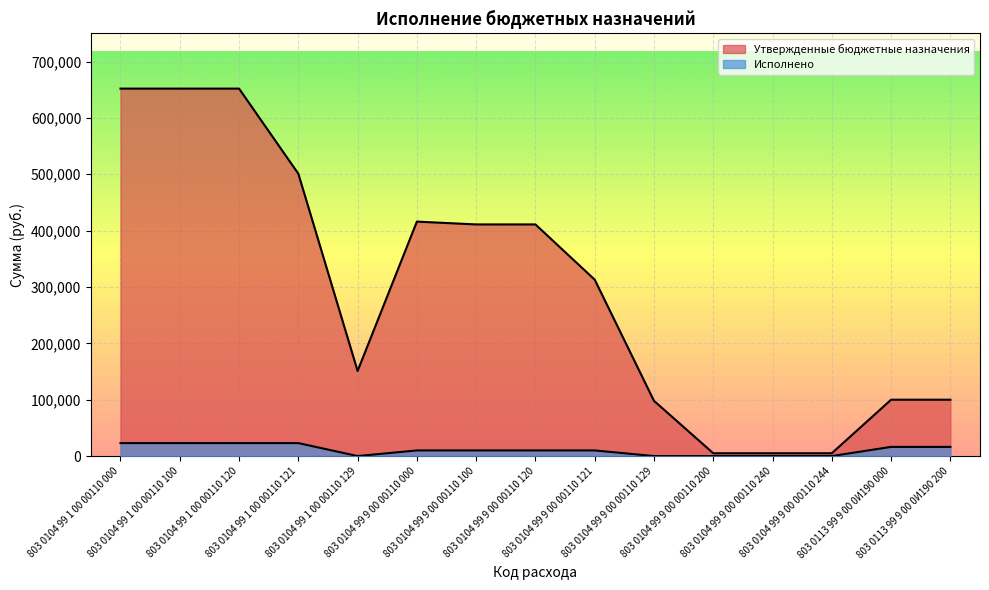

Rank the series at 803 0113 99 9 00 0И190 000 from lowest to highest value.

Исполнено, Утвержденные бюджетные назначения